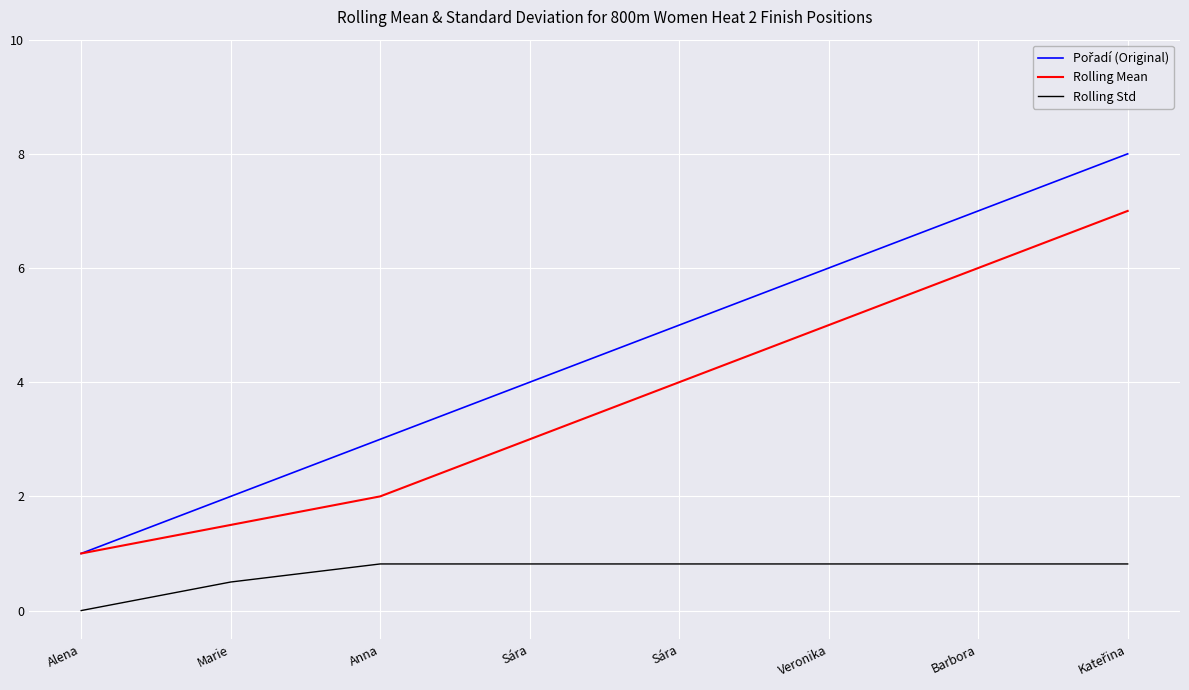

At which label does Rolling Mean first exceed 4?

Veronika